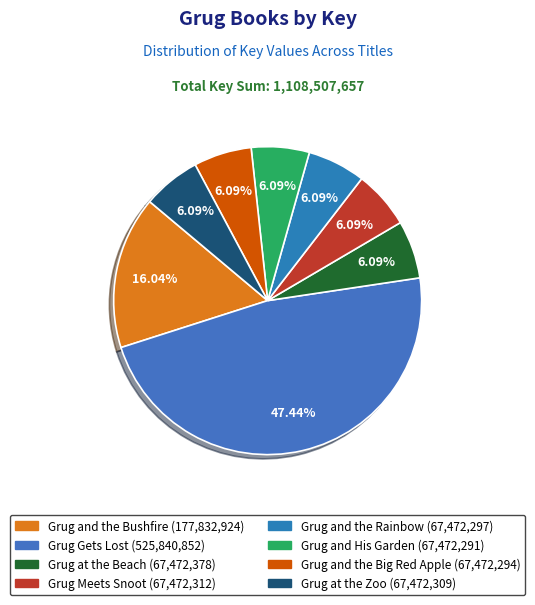

What is the change in value from Grug and His Garden to Grug and the Big Red Apple?

+3